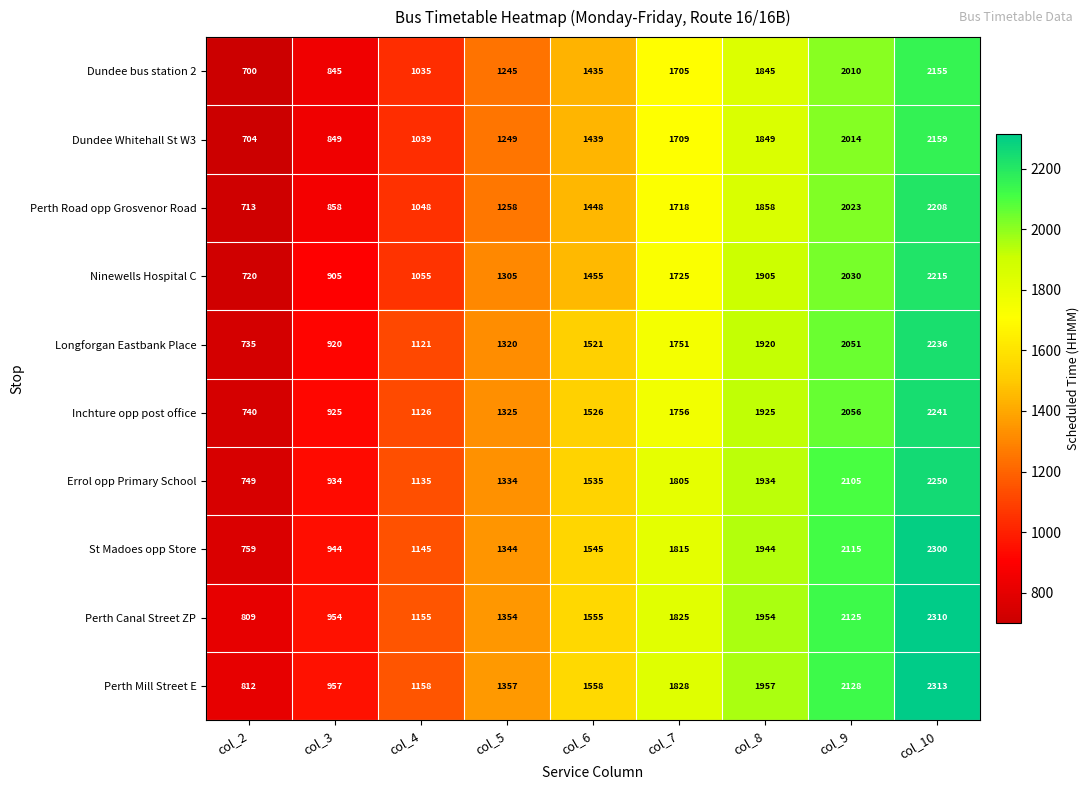

What is the greatest value displayed?

2313